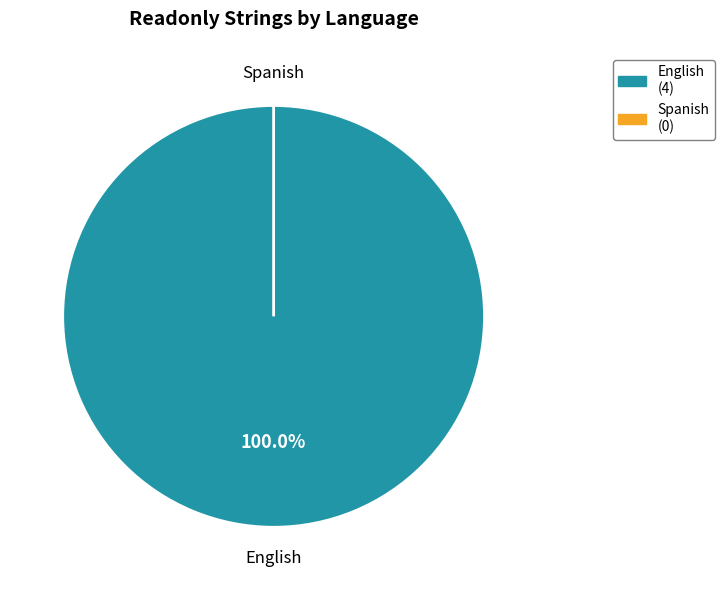

Count the number of slices in the pie.

2